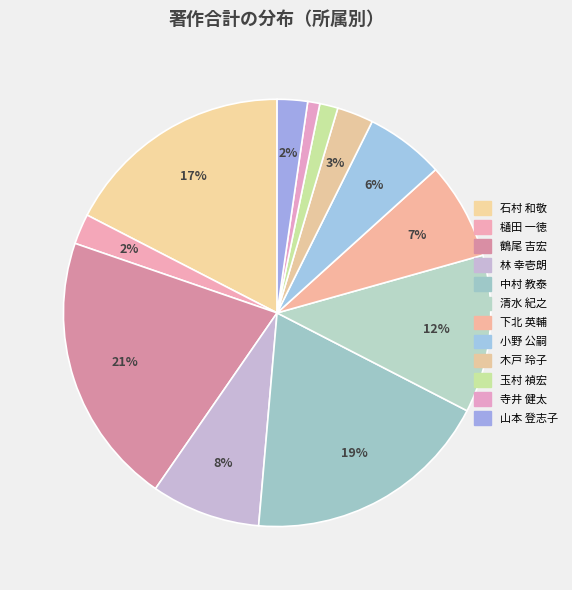

The 樋田 一徳 slice represents 1% of the pie. True or false?

False